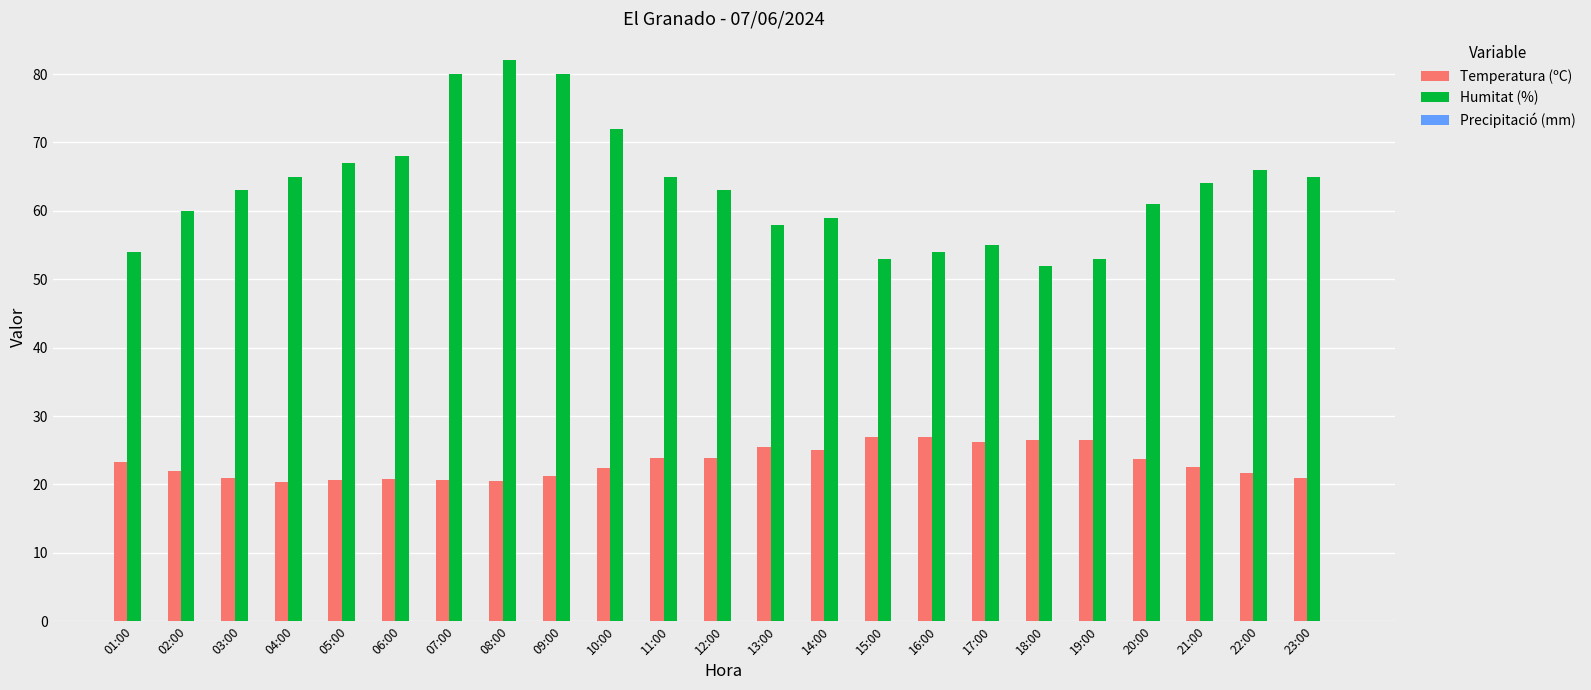

Rank the series by their maximum value, from lowest to highest.

Temperatura (ºC), Humitat (%)